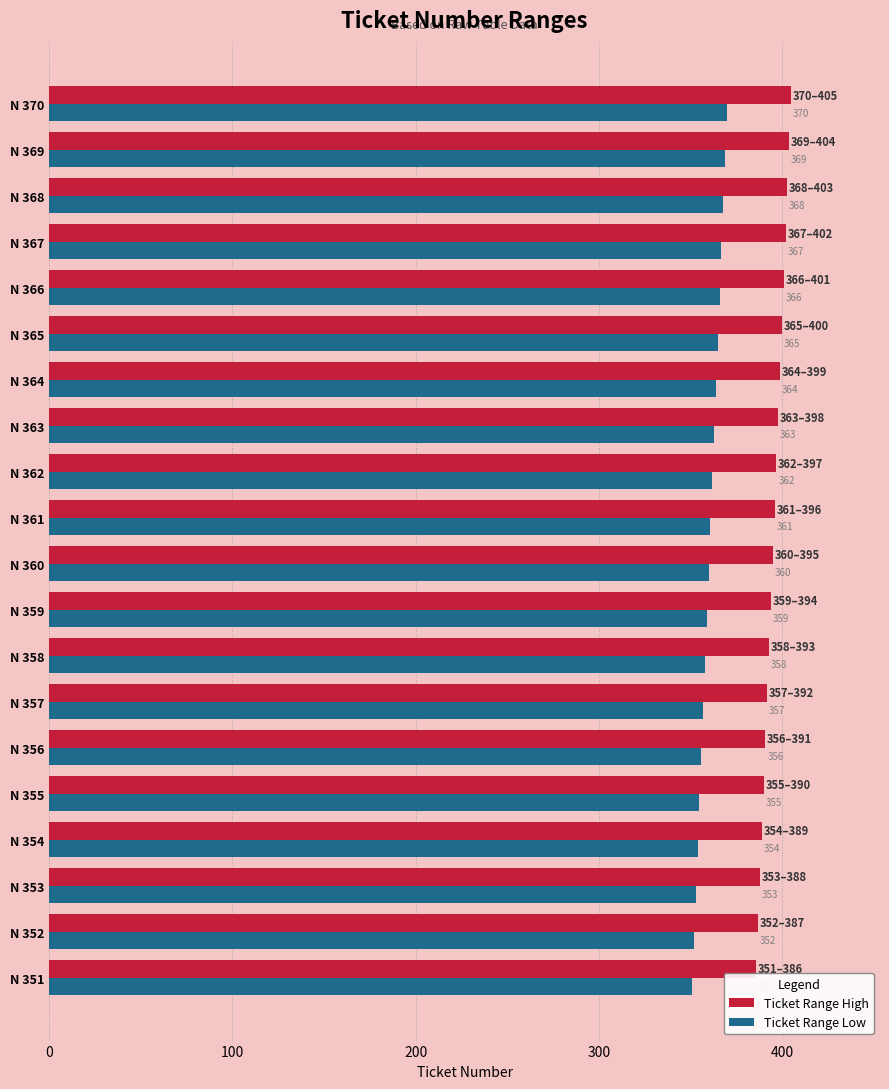

What is the approximate value of Ticket Range High at N 359, to the nearest 5?

395